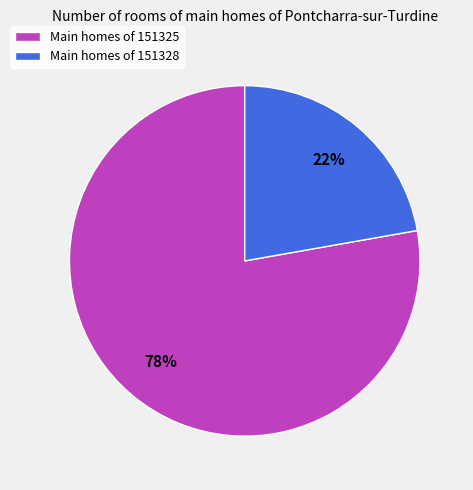

To the nearest percent, what is the difference between the largest and smallest slice percentages?

56%